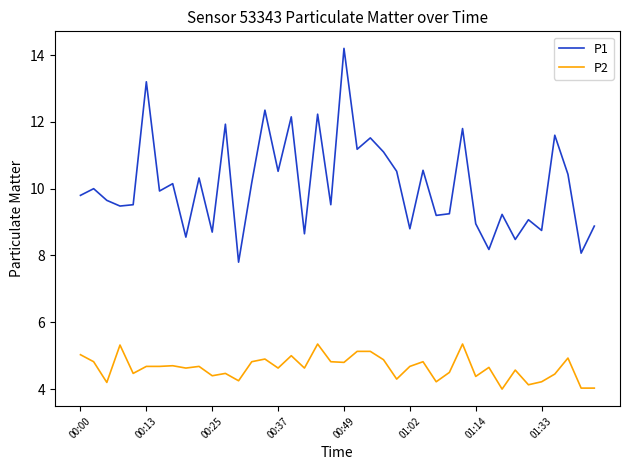

Which series has the largest range (max minus min)?

P1